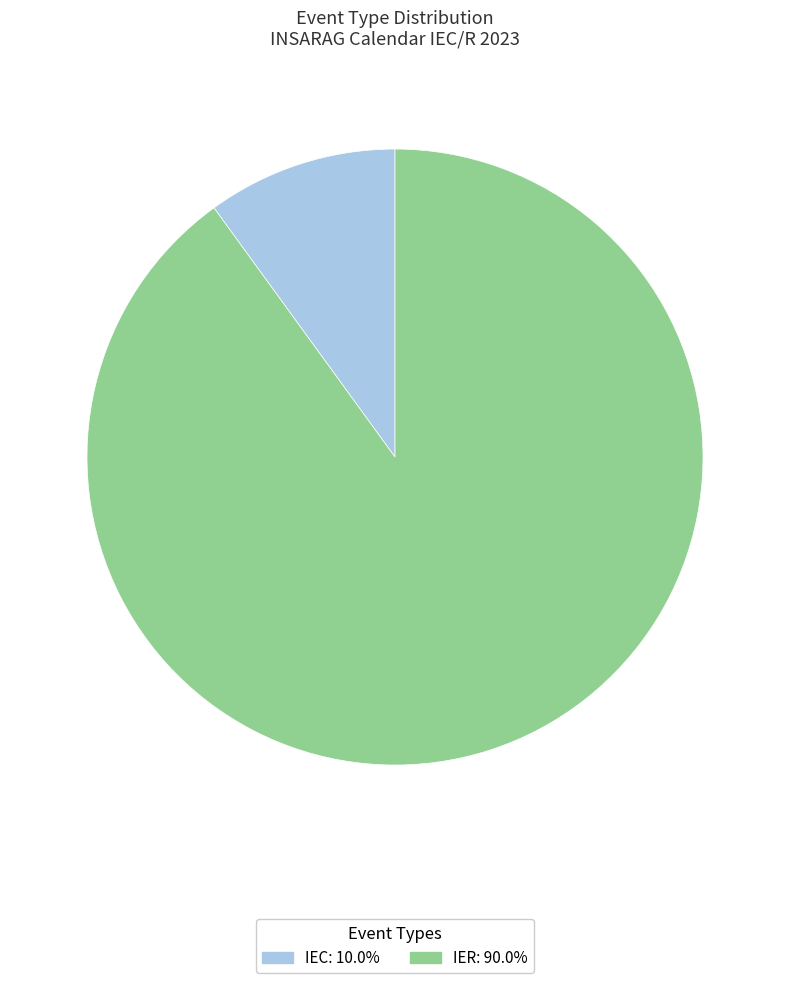

Count the number of slices in the pie.

2